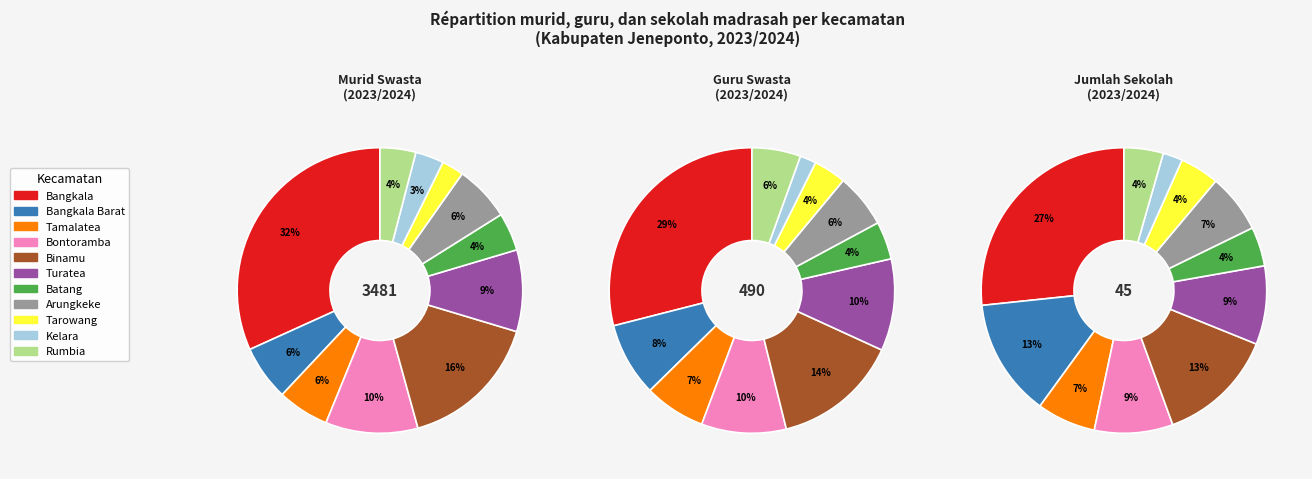

How many slices are in this pie chart?

11